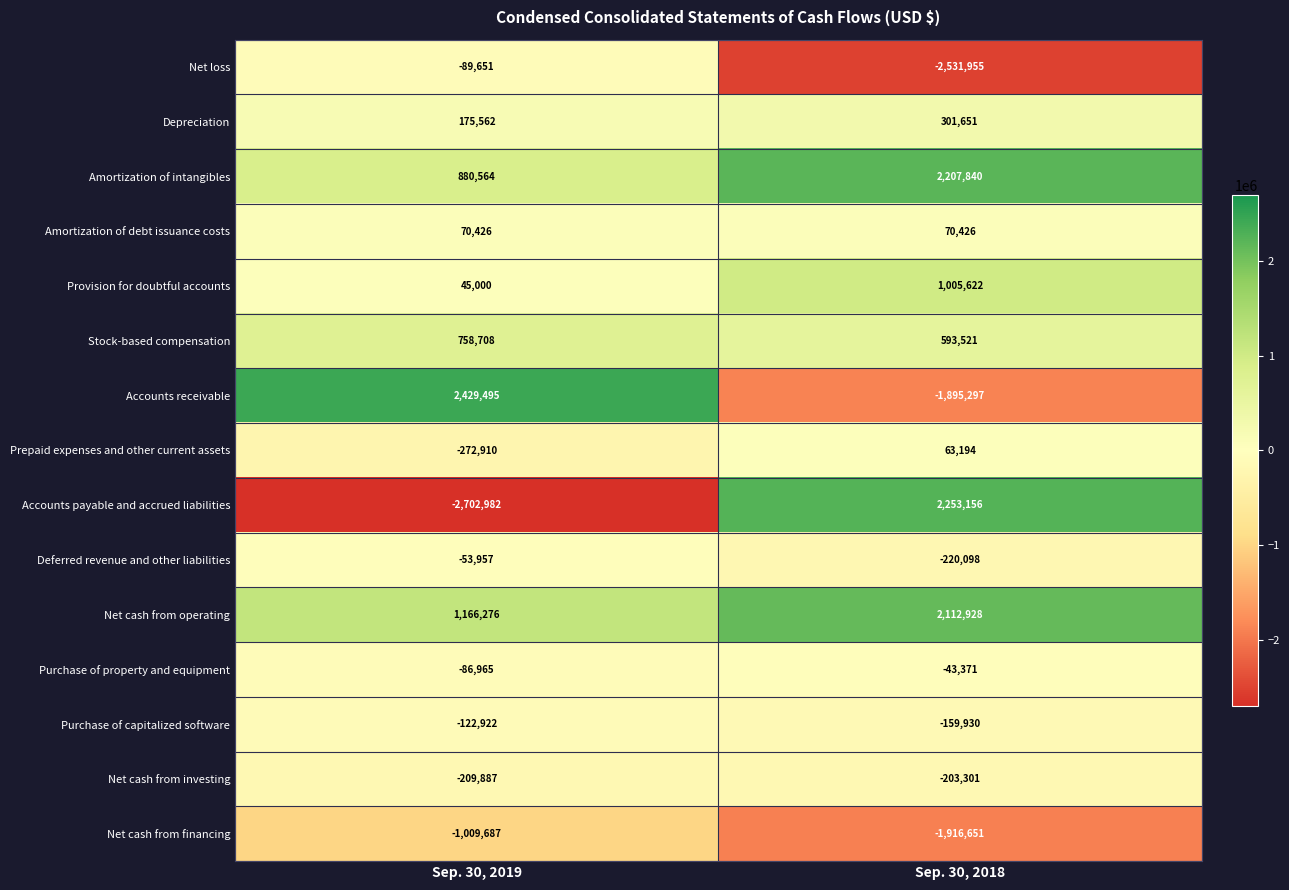

What value does the Net cash from investing series have at Sep. 30, 2018, to the nearest 10?

-203300